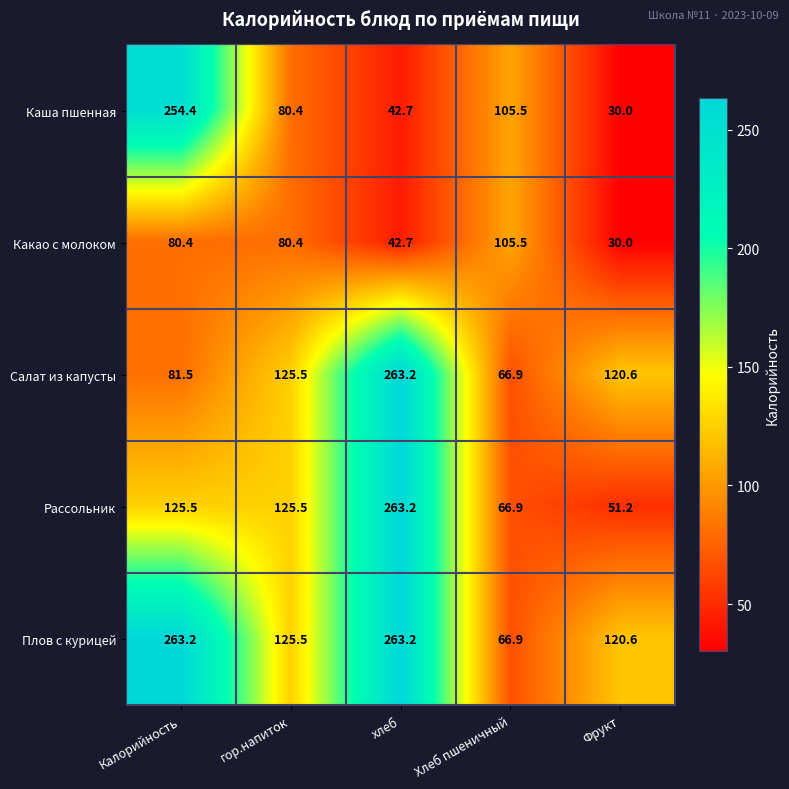

What is the difference between the maximum and second lowest values in the Каша пшенная series?

211.7